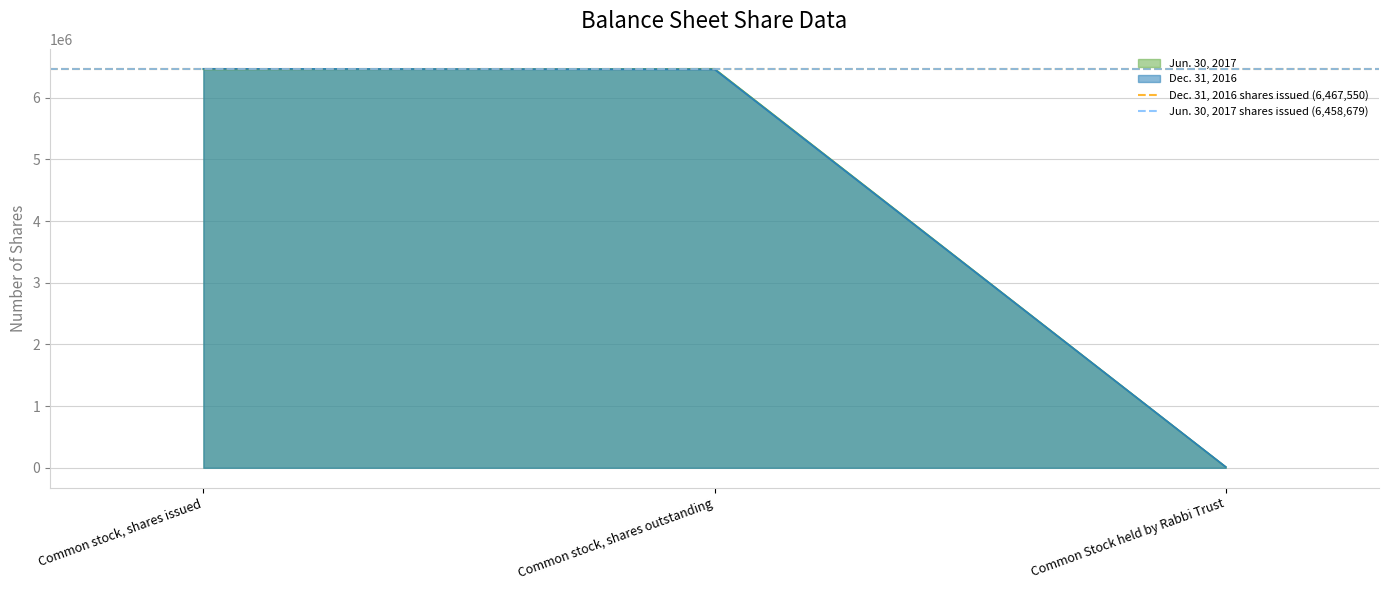

How many lines are shown in the chart?

2